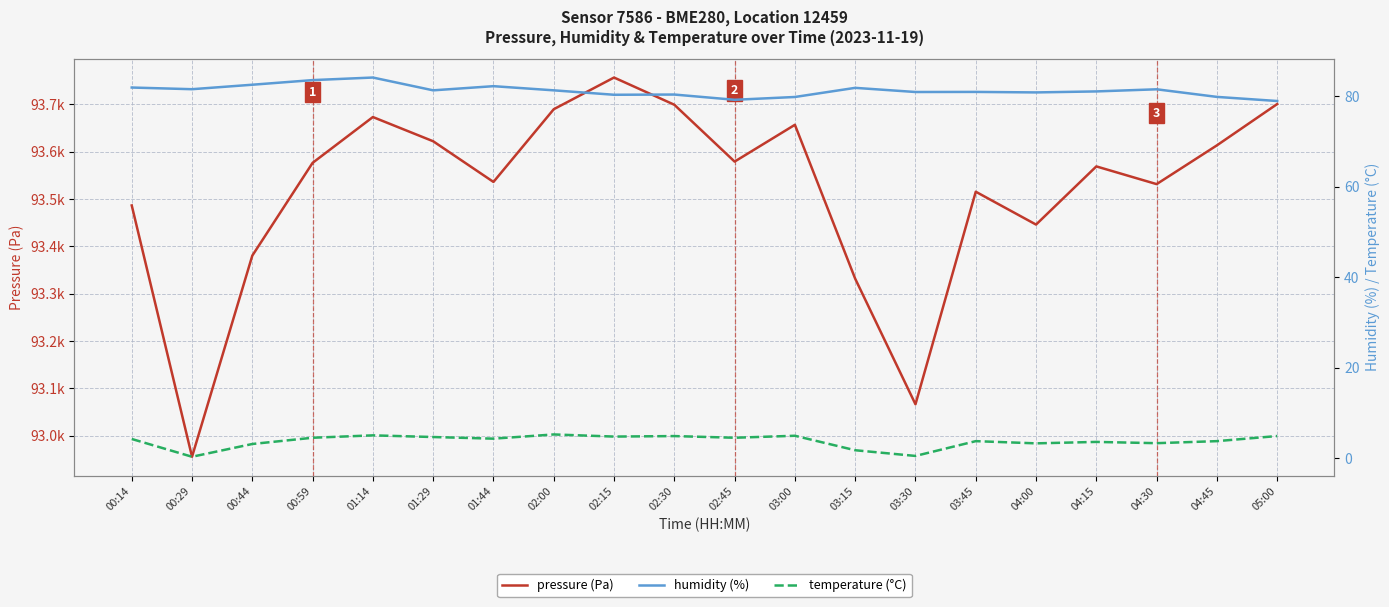

Is the value of temperature (°C) at 00:29 greater than the value of pressure (Pa) at 04:45?

No